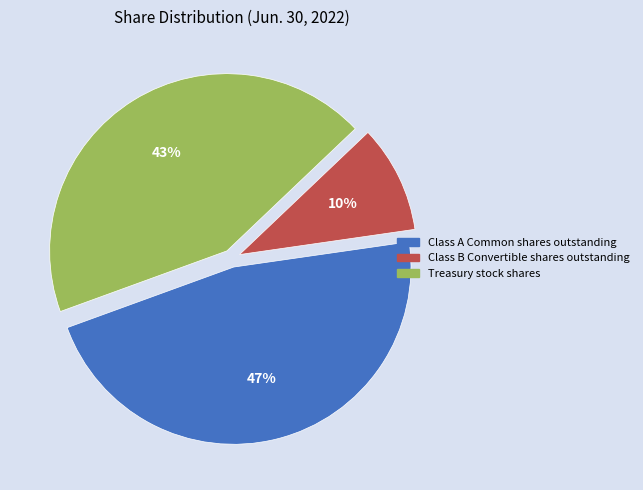

Is there a majority slice in this chart?

No